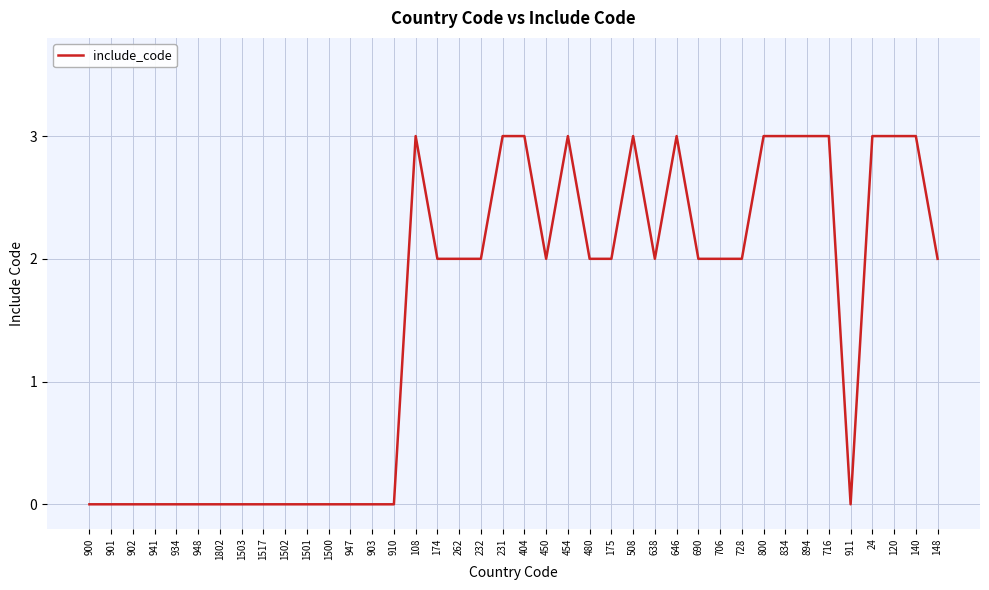

Approximately how many times larger is the value at 231 compared to 148?

1.5